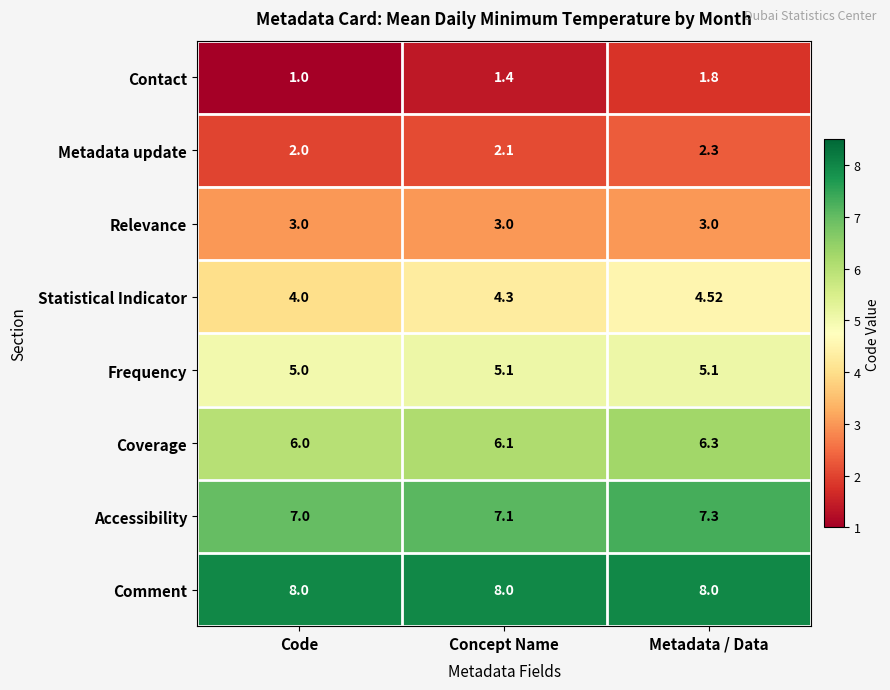

At Concept Name, list the series in order from smallest to largest.

Contact, Metadata update, Relevance, Statistical Indicator, Frequency, Coverage, Accessibility, Comment